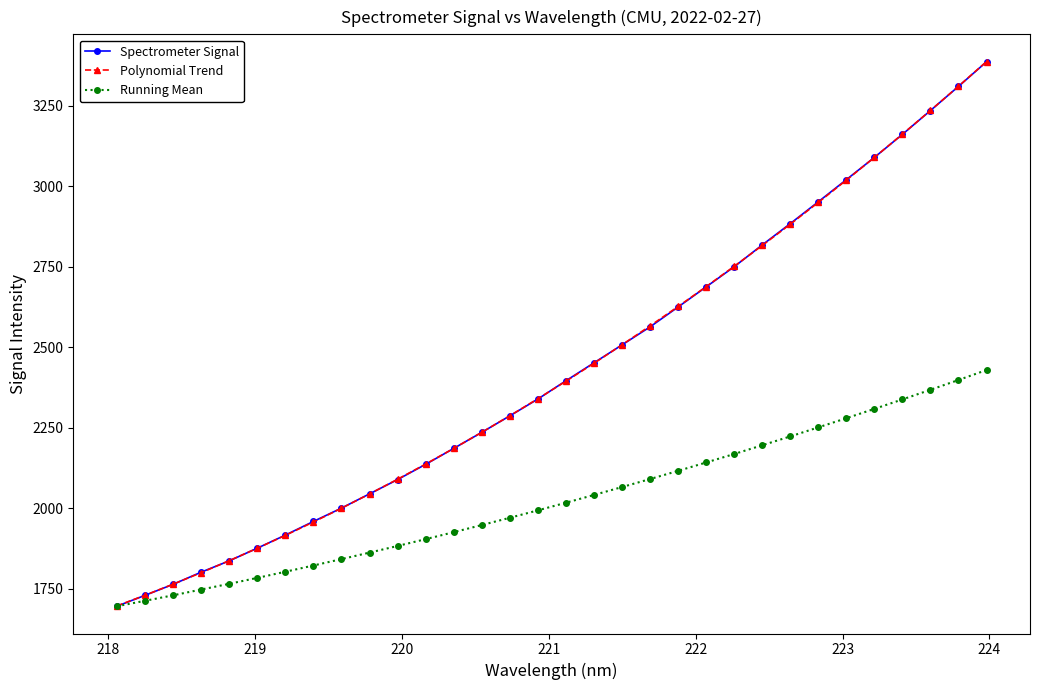

What is the value of the Running Mean point at the 25th from the left?

2223.3